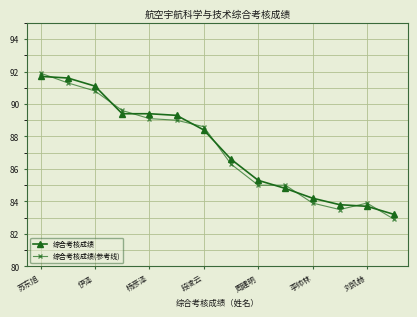

How many lines are shown in the chart?

2